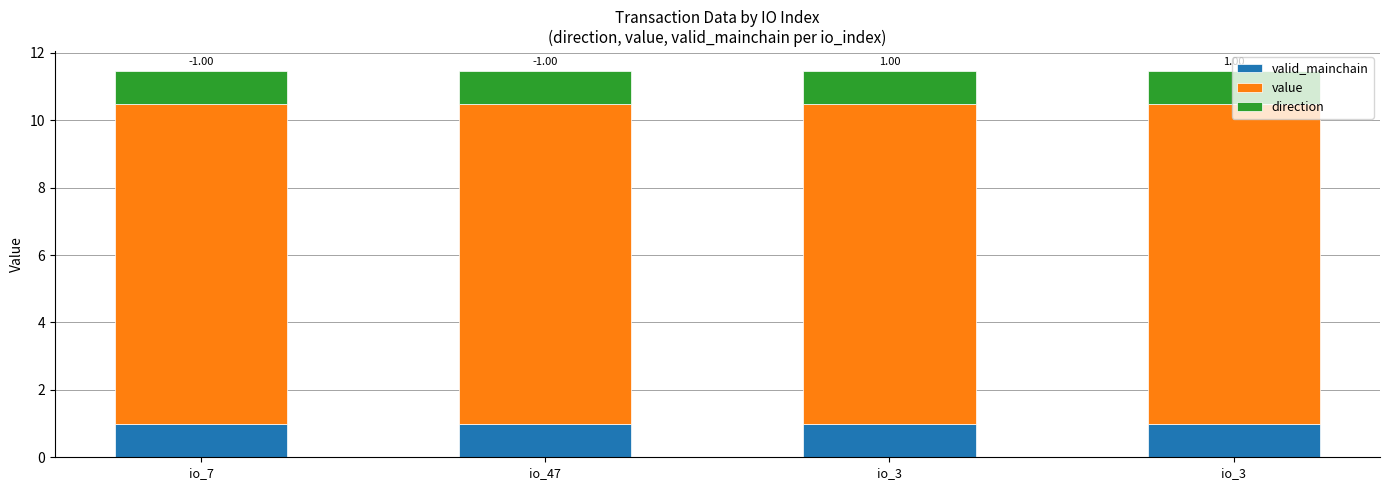

What value does the direction series have at io_3?

1.0